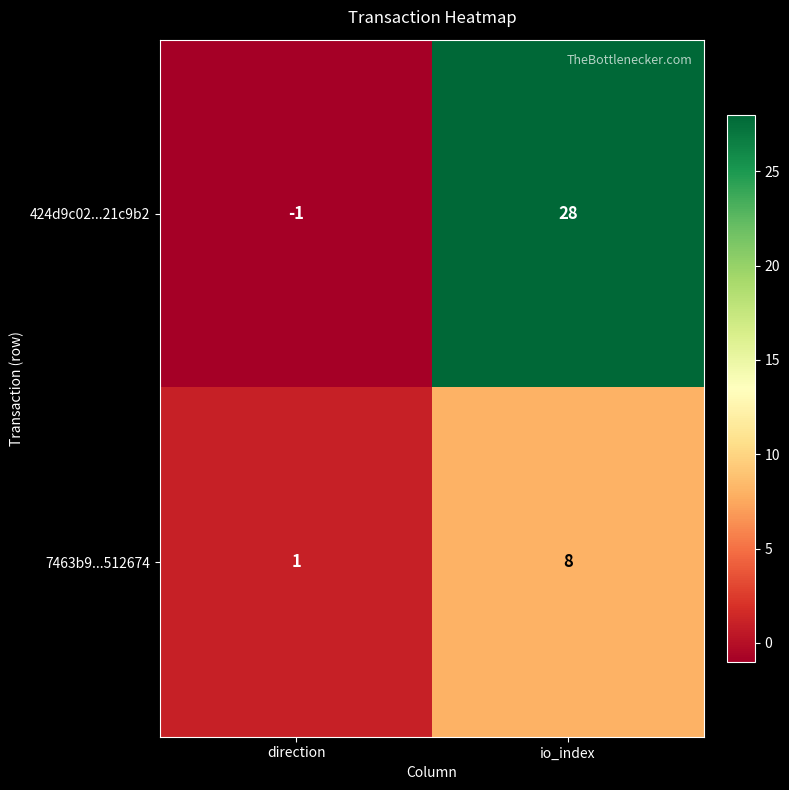

List the series in order of their peak value, highest first.

424d9c02...21c9b2, 7463b9...512674